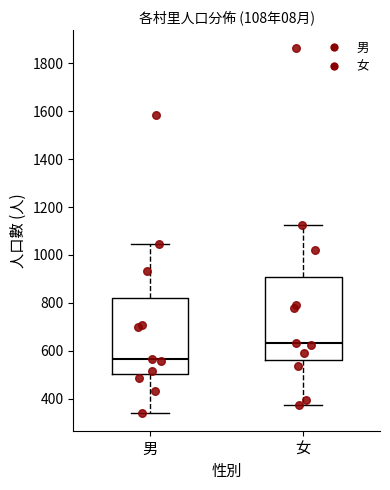

Which box has the highest median line?

女